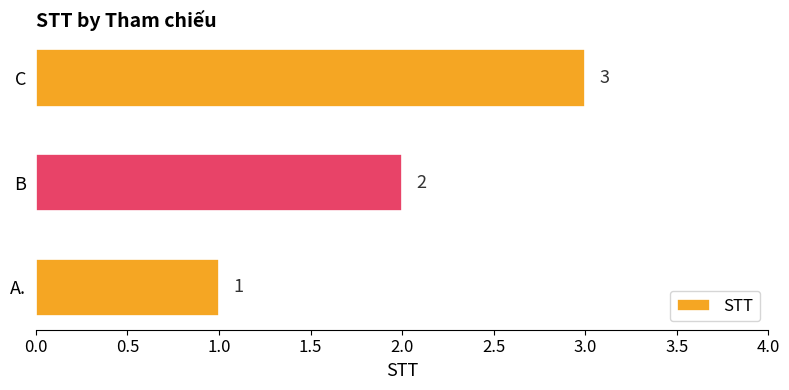

List the labels in order of value, largest first.

C, B, A.